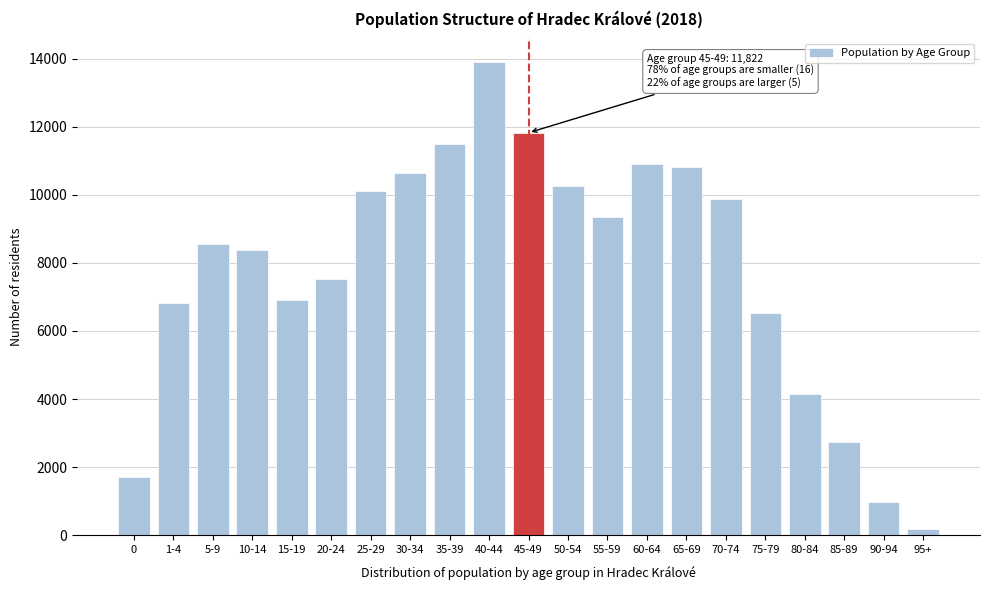

Reading left to right, transcribe all the data shown in this chart.

1698	6829	8557	8377	6917	7518	10102	10647	11479	13898	11822	10262	9360	10900	10828	9883	6530	4156	2735	980	193